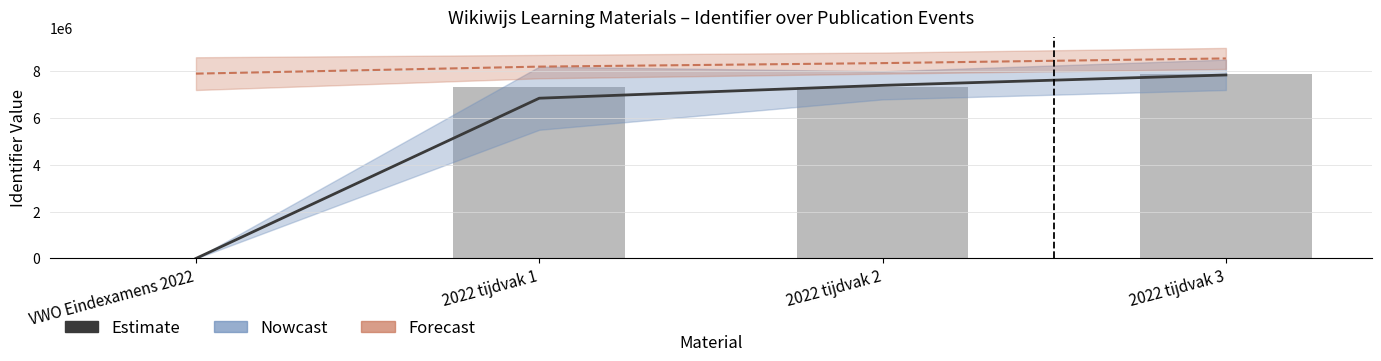

What is the sum of the values at 2022 tijdvak 3 and 2022 tijdvak 2?

15226056